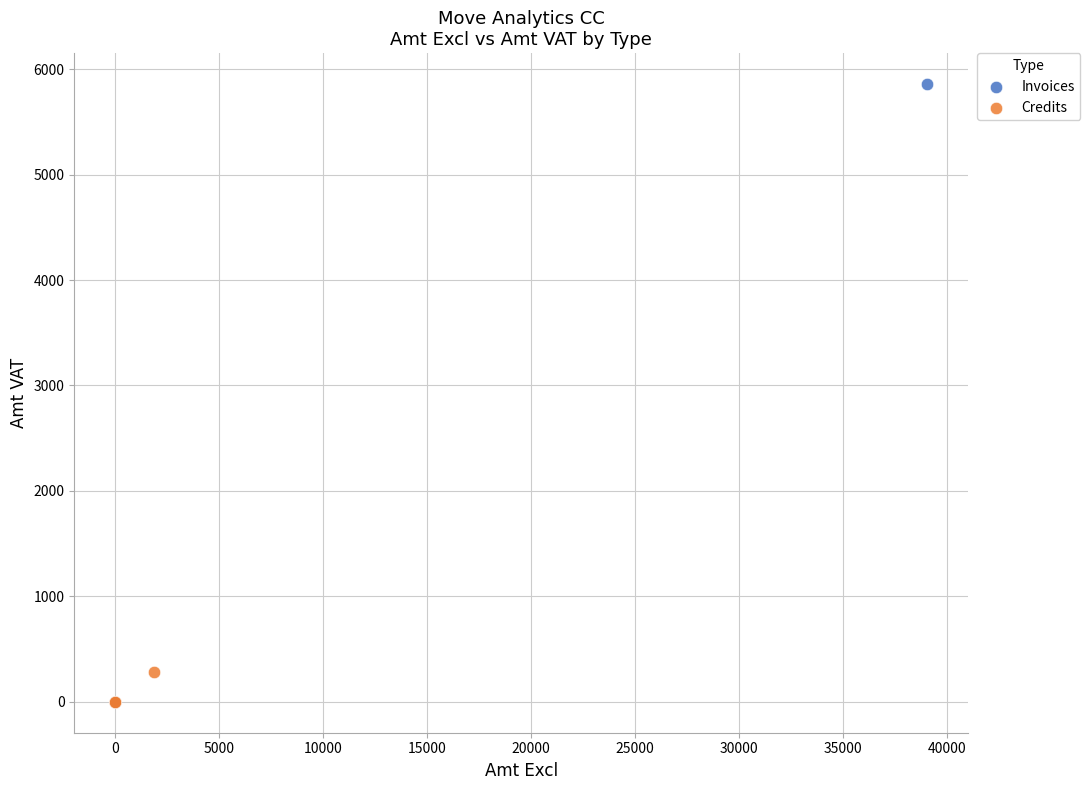

Which series contains the highest Y value?

Invoices